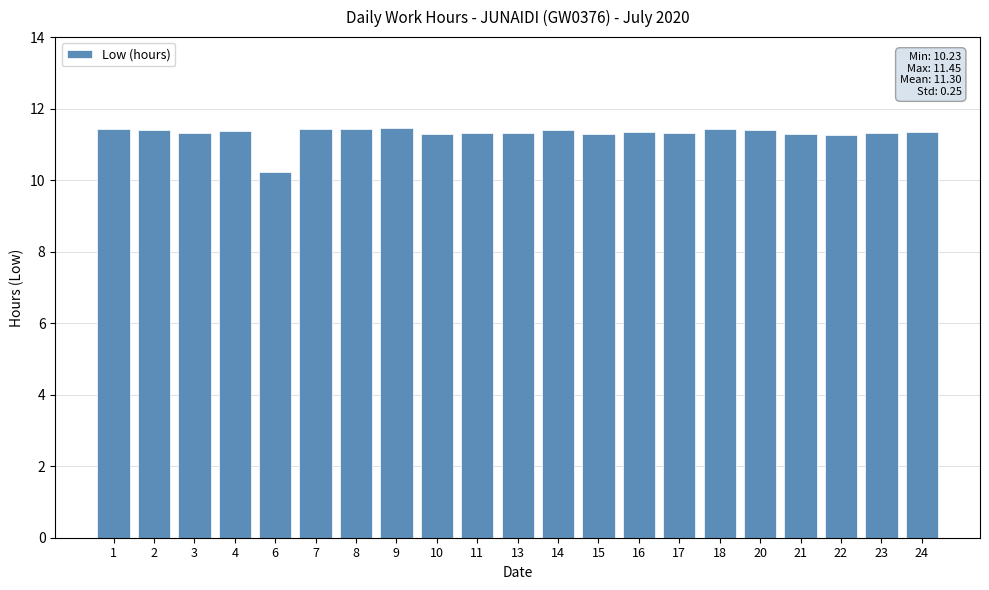

Is it true that the value at 14 is 3.6?

False